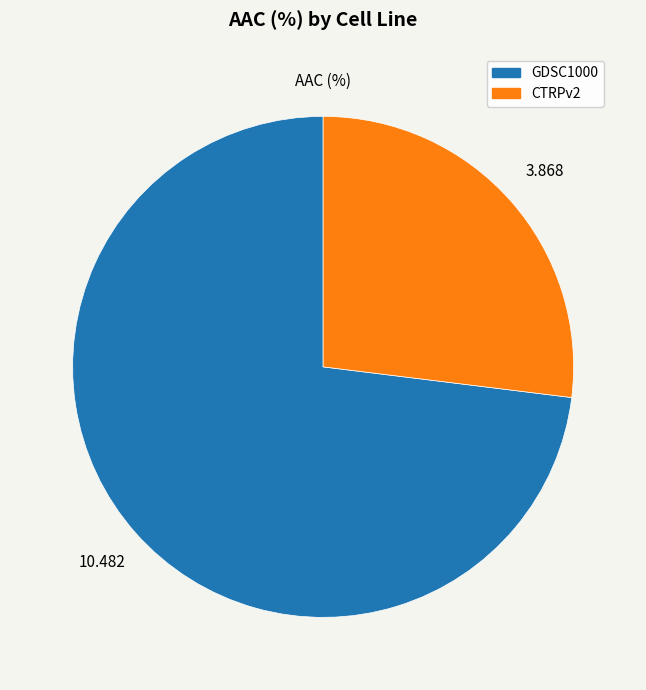

What is the largest slice in the pie chart?

GDSC1000